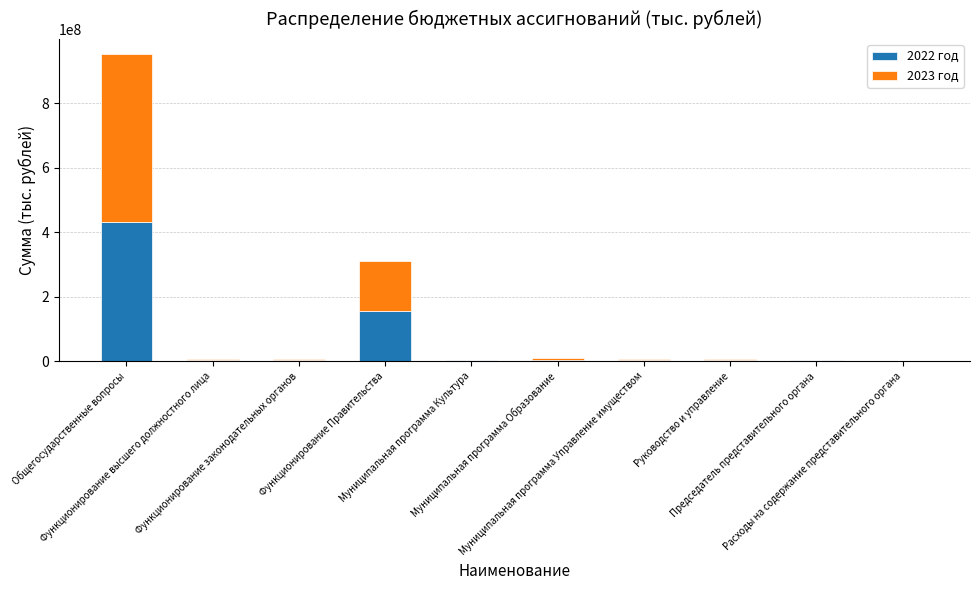

How many distinct data groups are displayed?

2